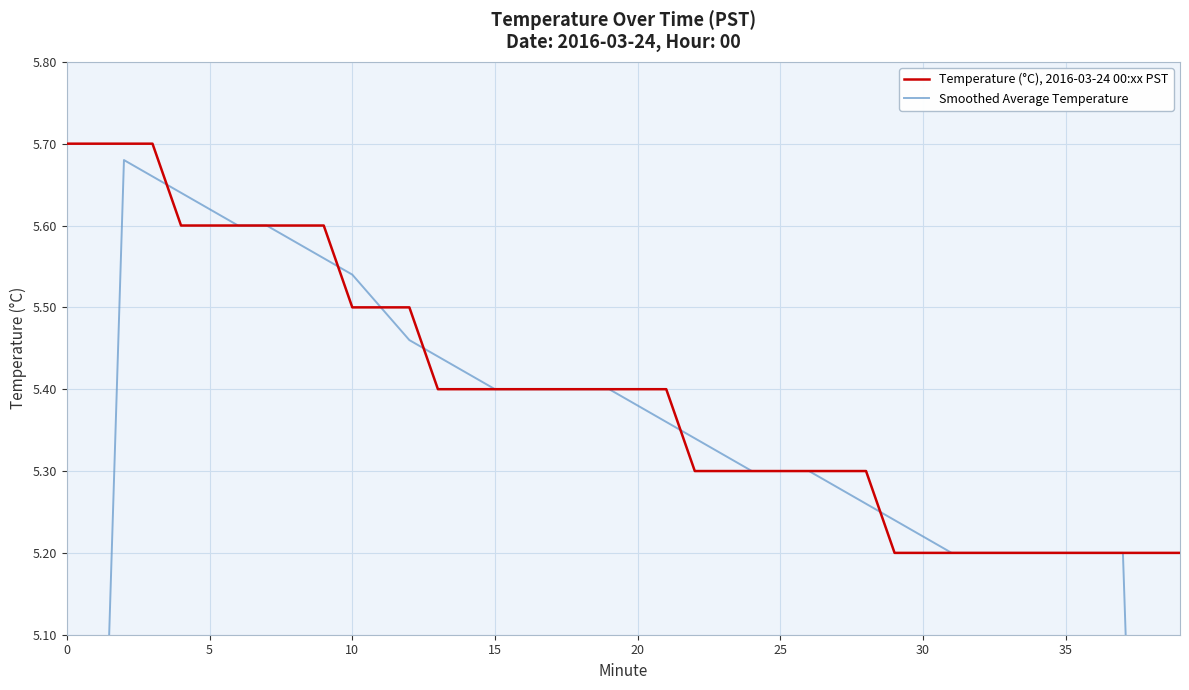

True or false: Temperature (°C), 2016-03-24 00:xx PST and Smoothed Average Temperature cross at least once.

True